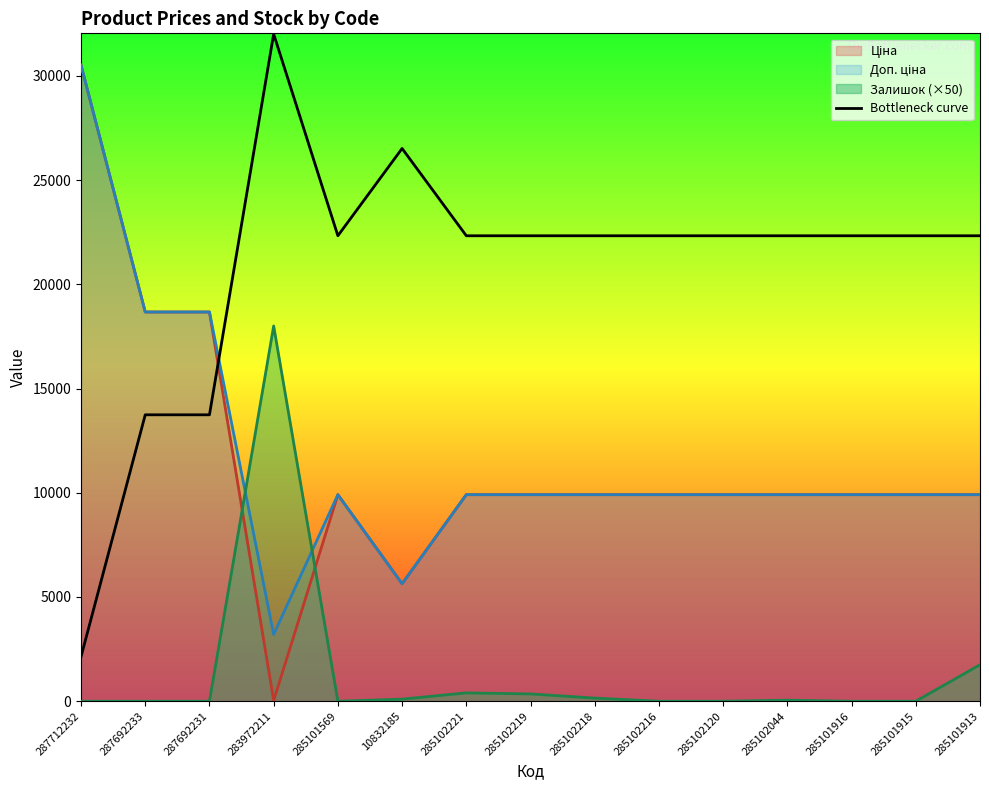

At which category is the sum across all series the highest?

287712232